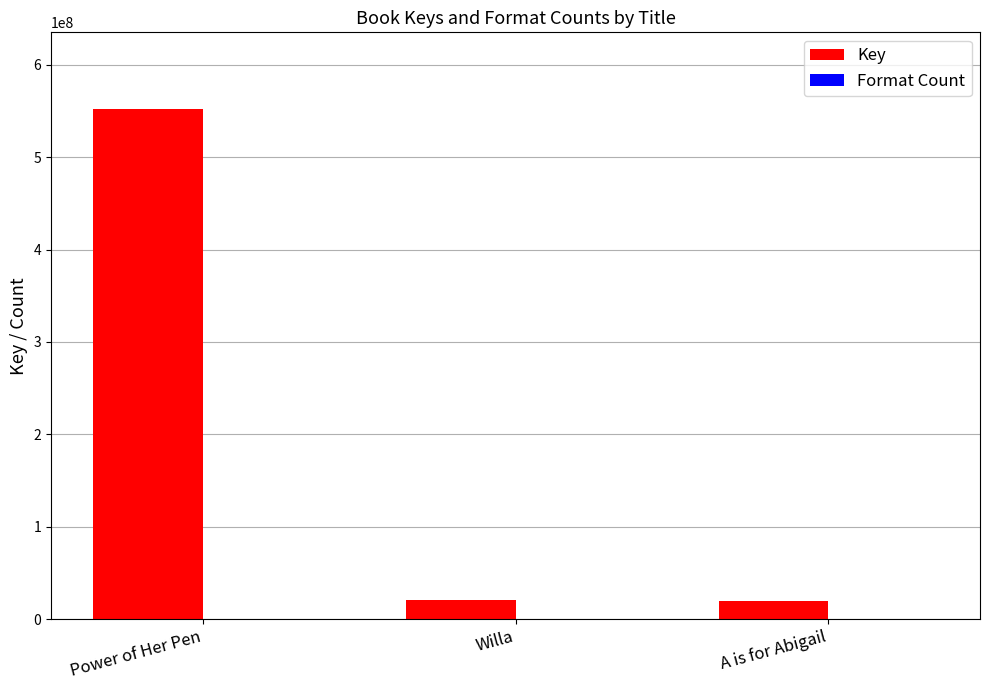

At which label does Key reach its peak?

Power of Her Pen